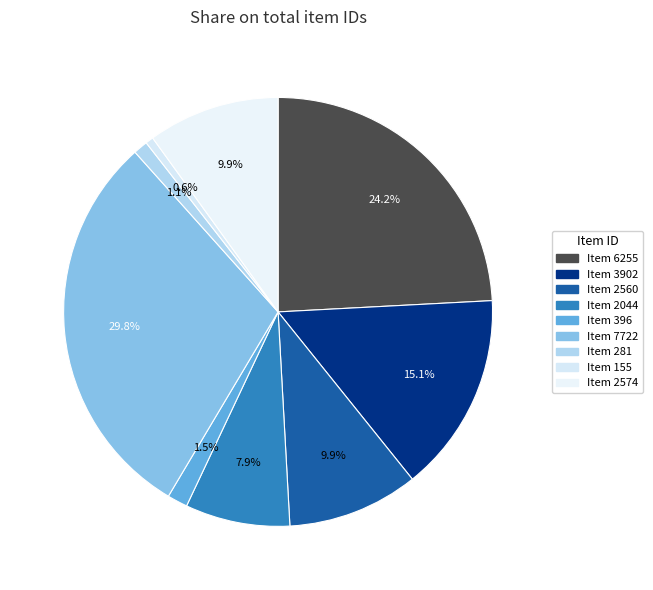

To the nearest percent, what portion does Item 396 represent?

2%